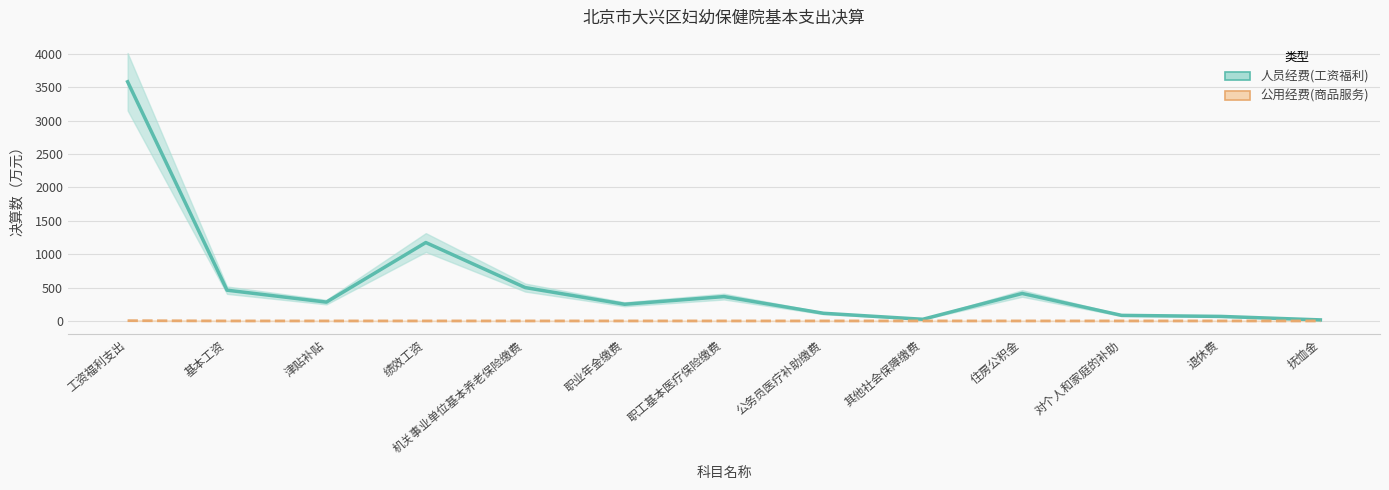

List the series in order of their overall mean, highest first.

人员经费(工资福利), 公用经费(商品服务)